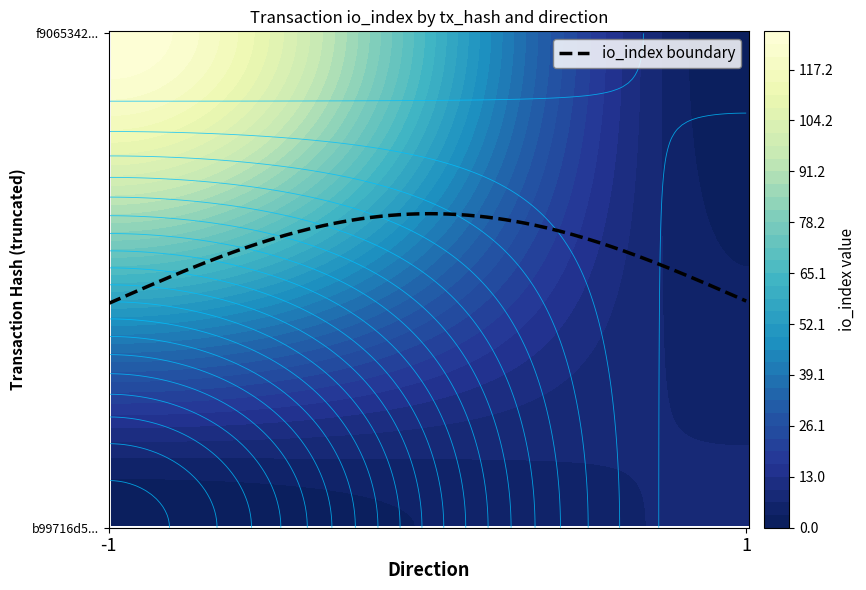

Reading left to right, what are all the values shown in this chart?

f9065342b1a8e580a35c59f34ae6981a24fd6d0: -1	127
b99716d5a1ff27174e118fea582120d7f771c46: 1	7